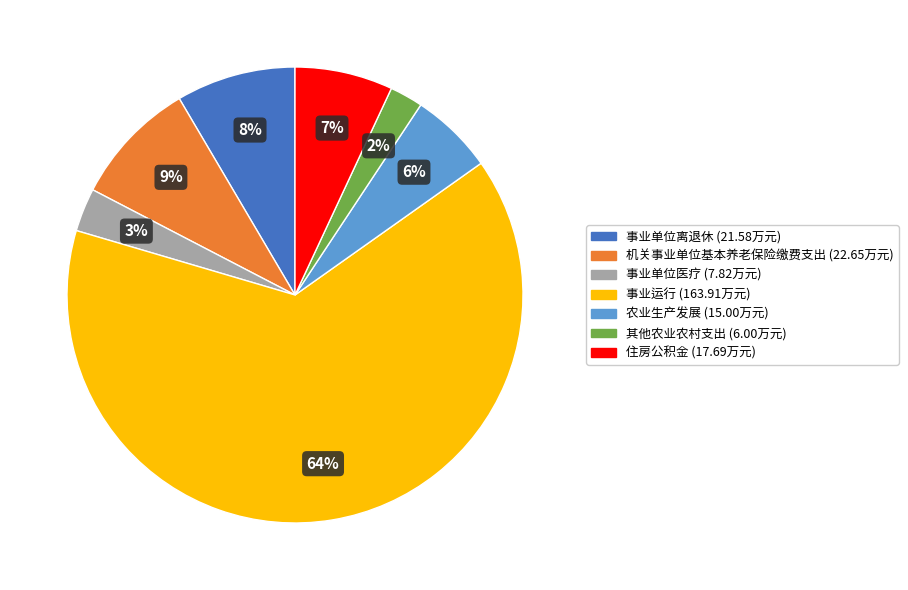

What percentage is the 事业单位离退休 slice, to the nearest percent?

8%